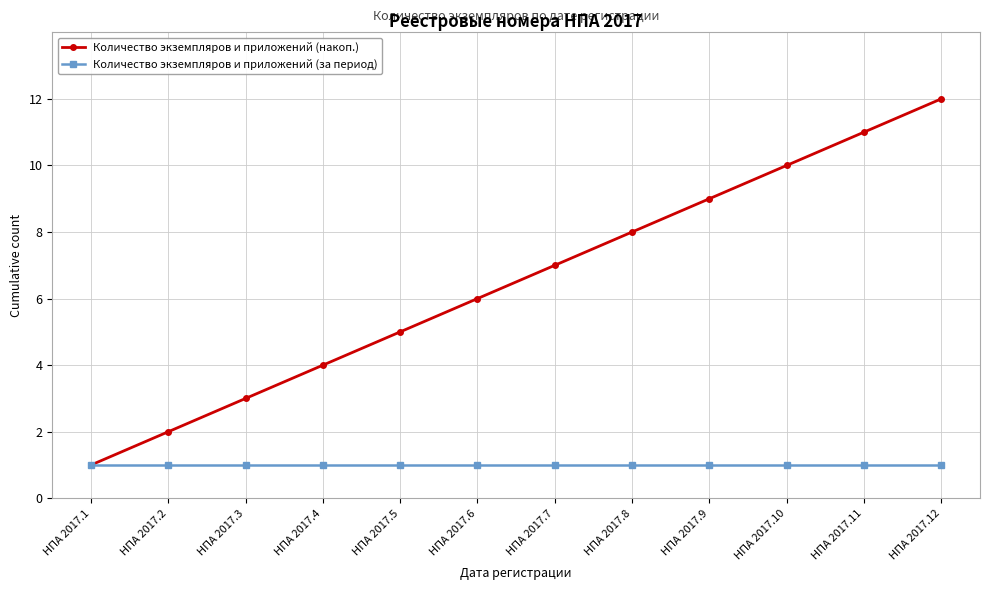

The value of Количество экземпляров и приложений (за период) at НПА 2017.6 is 1. True or false?

True